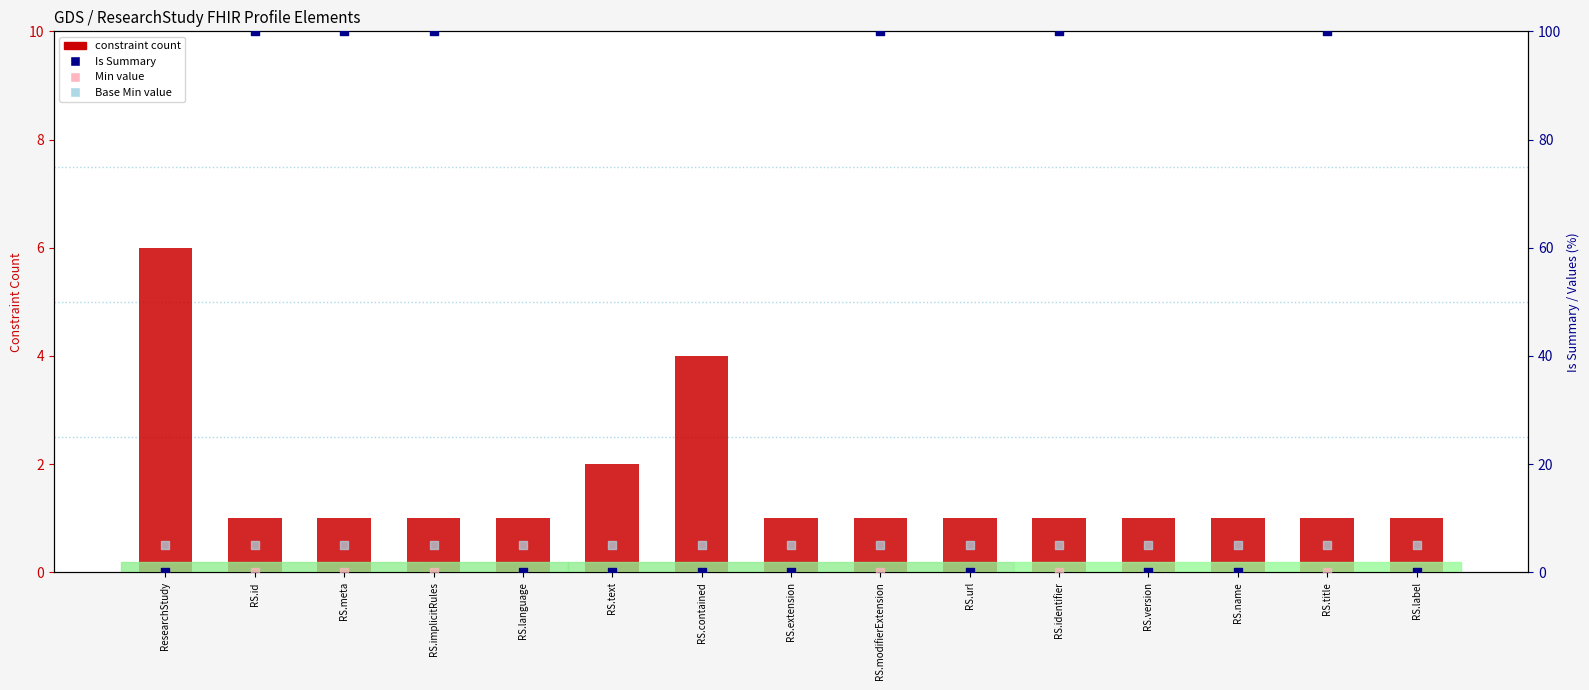

Is the value of Base Min value at RS.text greater than the value of constraint count at RS.version?

Yes